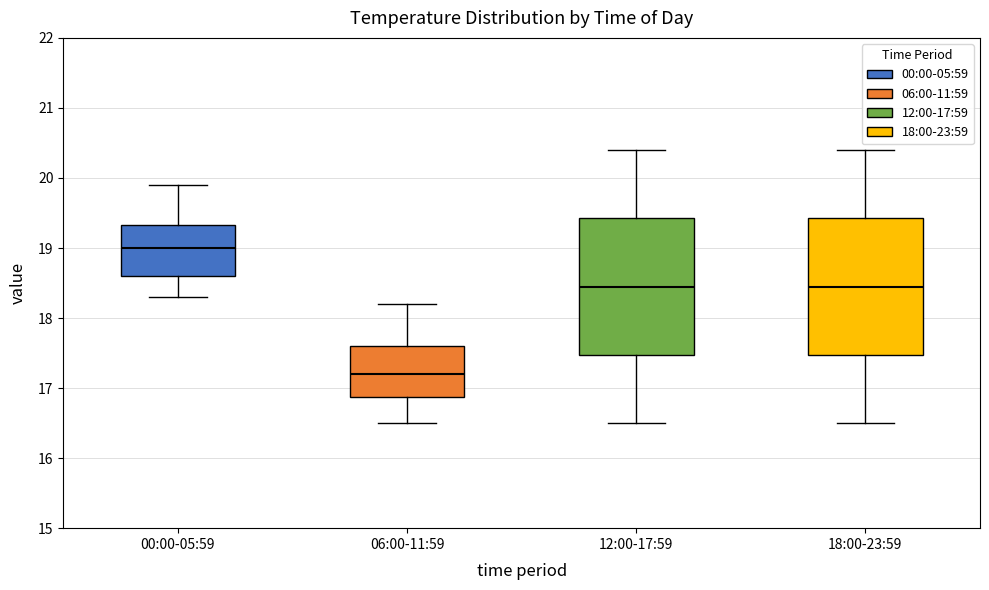

Reading left to right, read every box against the y-axis: the position of its median line, the range the box covers, and the ends of its whiskers. The values are not printed on the chart, so give them approximately, as read against the axis.

00:00-05:59: median 19.0, box 18.6 to 19.3, whiskers 18.3 to 19.9
06:00-11:59: median 17.2, box 16.9 to 17.6, whiskers 16.5 to 18.2
12:00-17:59: median 18.5, box 17.5 to 19.4, whiskers 16.5 to 20.4
18:00-23:59: median 18.5, box 17.5 to 19.4, whiskers 16.5 to 20.4